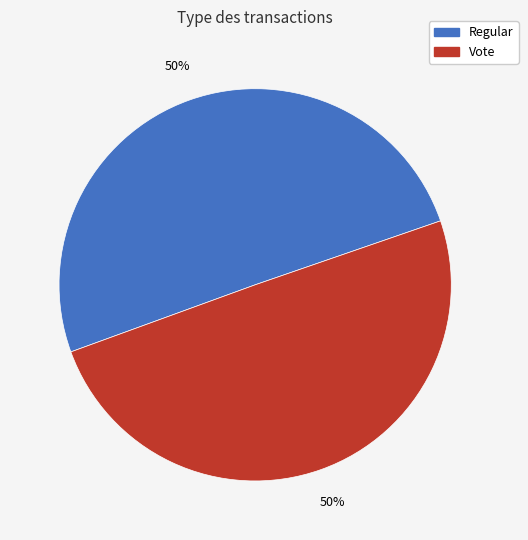

What percentage is the Vote slice, to the nearest percent?

50%